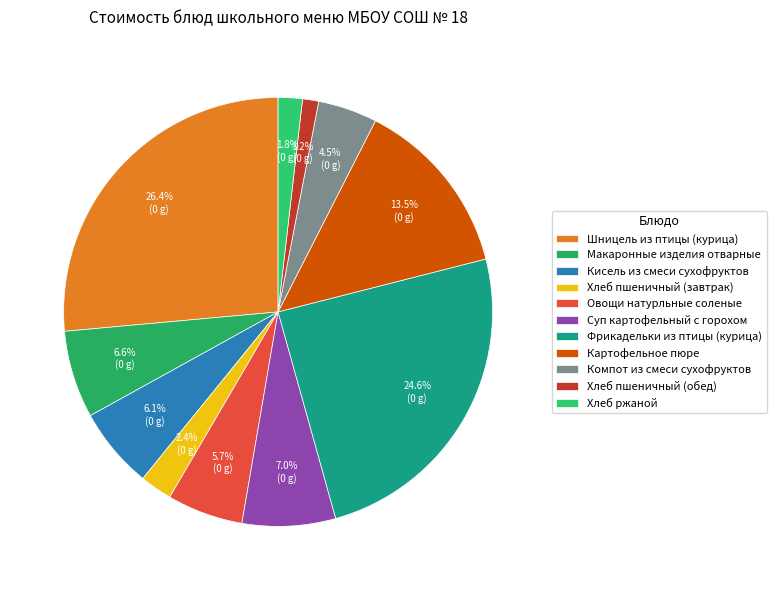

To the nearest percent, what is the difference between the largest and smallest slice percentages?

25%